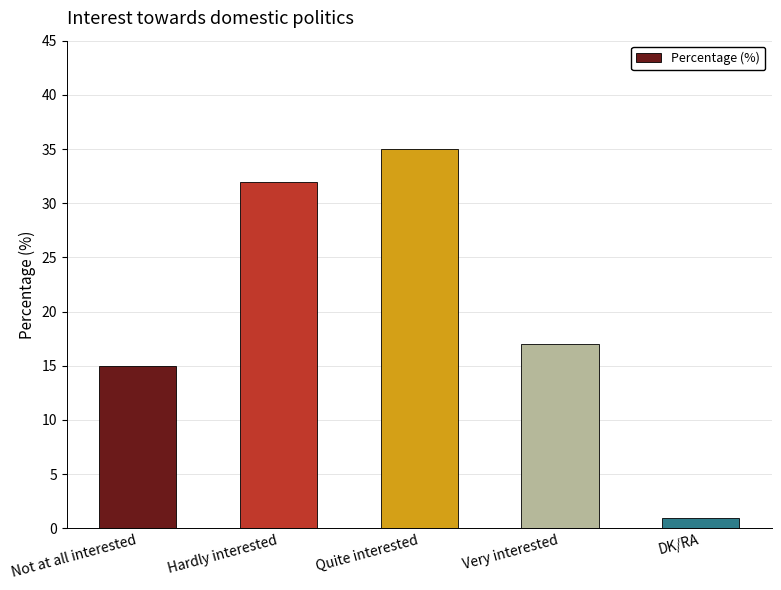

How many series are shown in this chart?

1